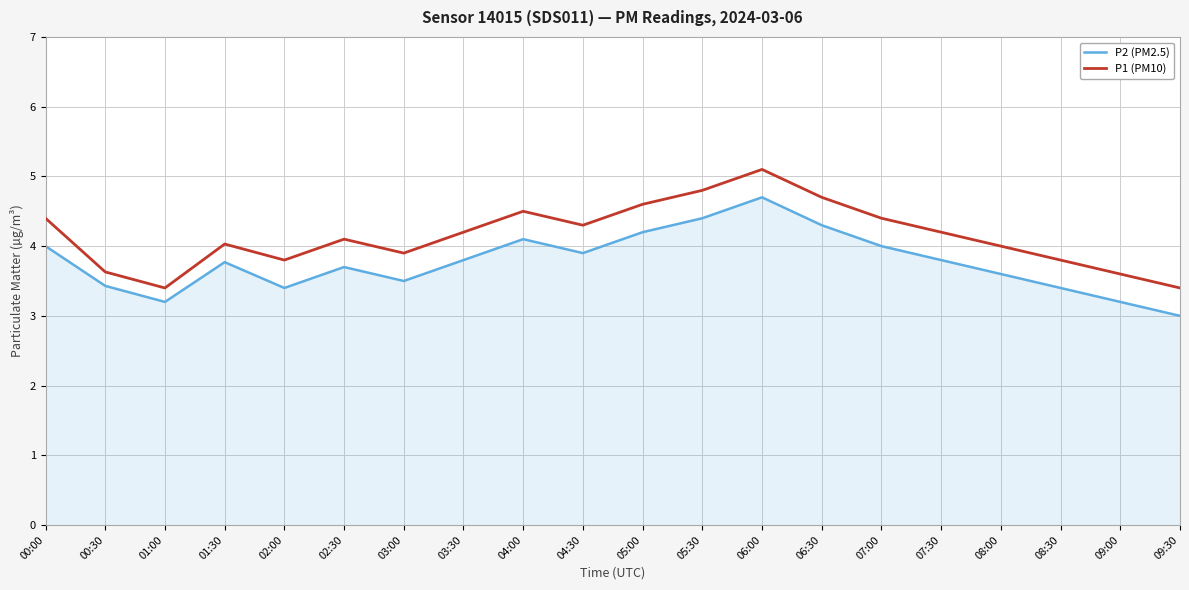

Which series has the largest total across all categories?

P1 (PM10)